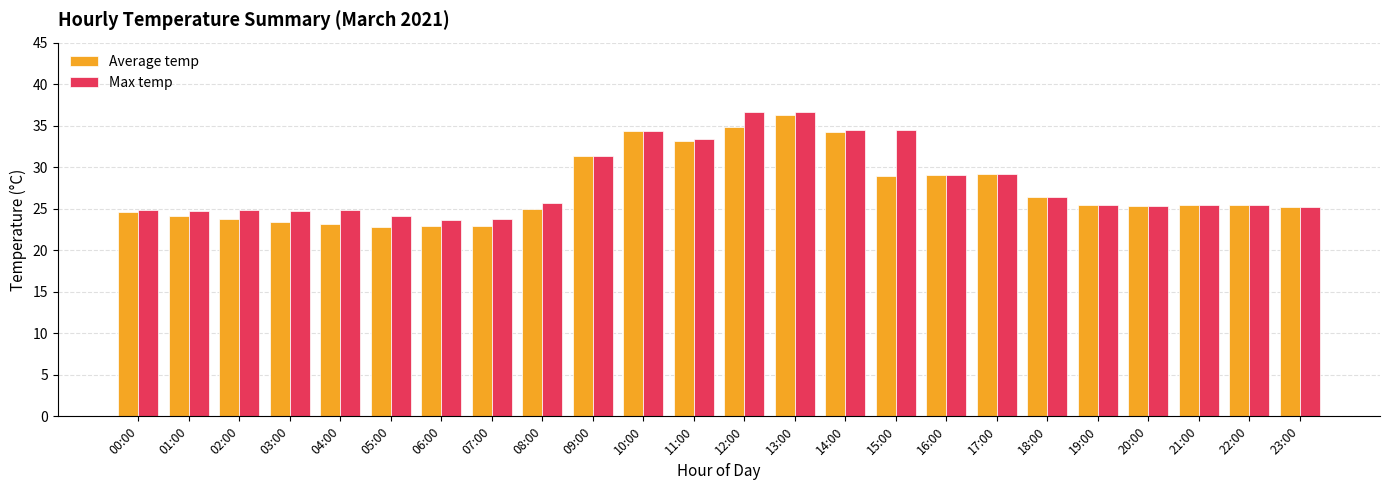

What is the lowest value of the Average temp series?

22.8